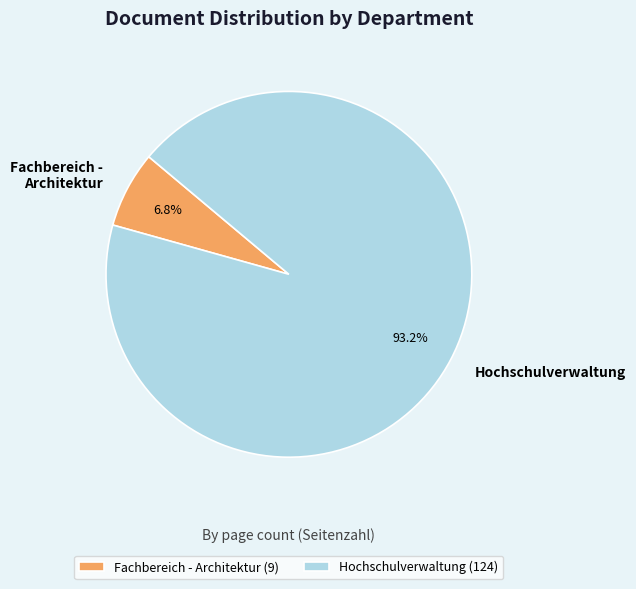

What percentage do Fachbereich - Architektur and Hochschulverwaltung together represent?

100.0%